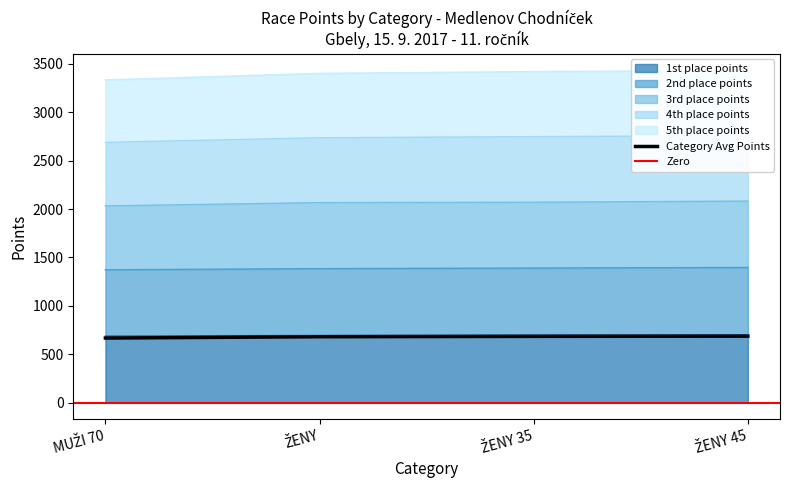

Which category has the lowest value across all series?

MUŽI 70